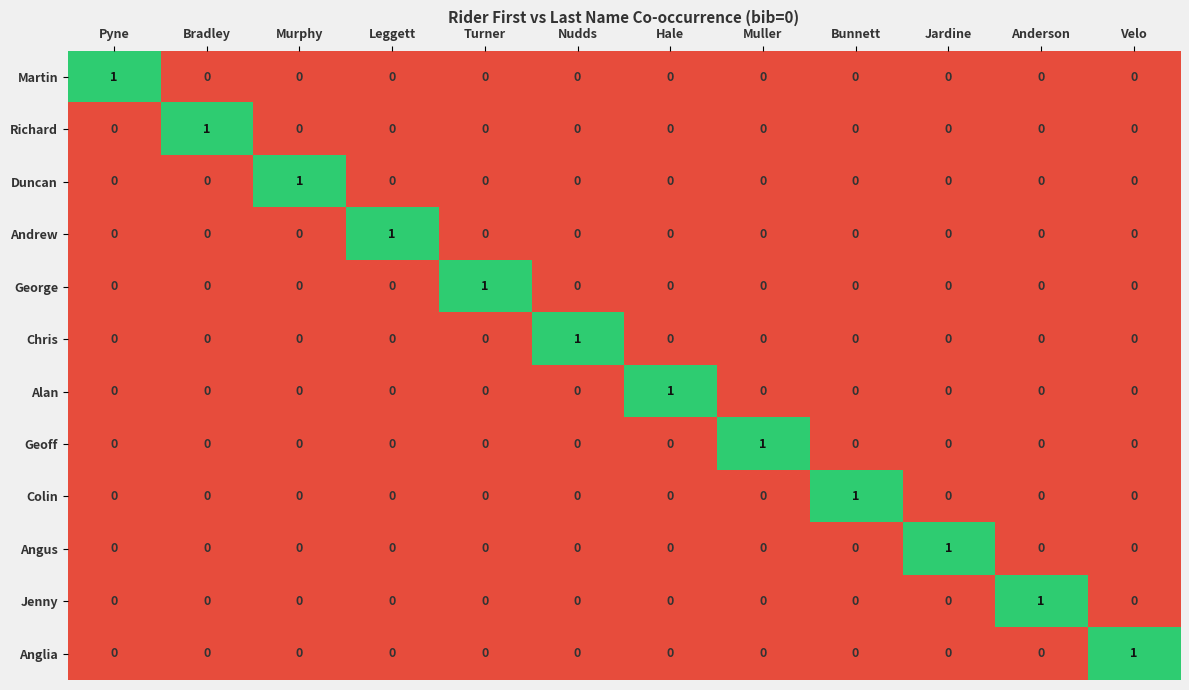

At how many categories does at least one series exceed 0?

12